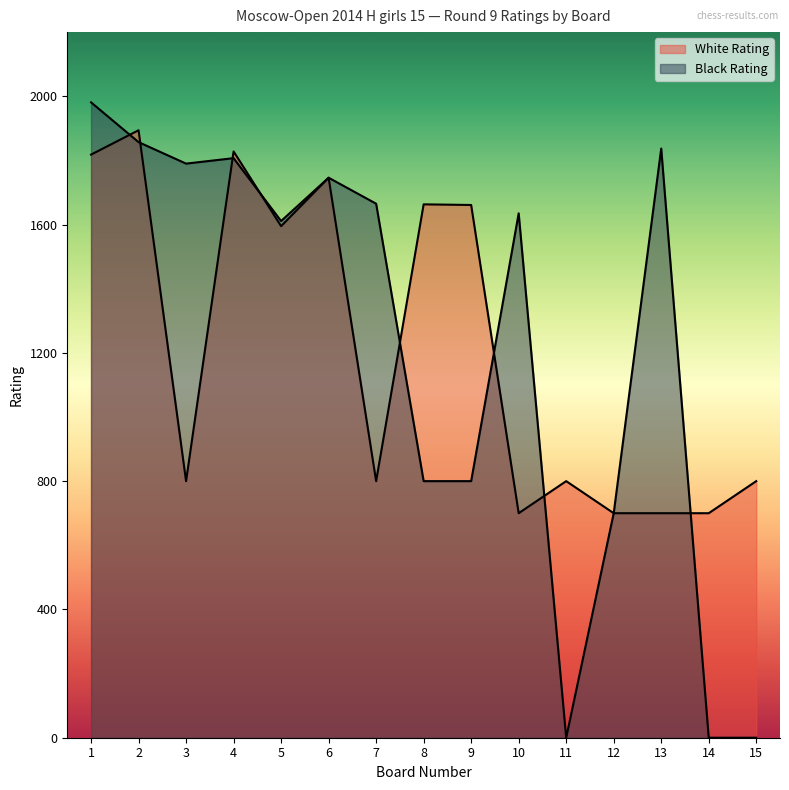

What is the value of the Black Rating point at the 5th from the left?

1611